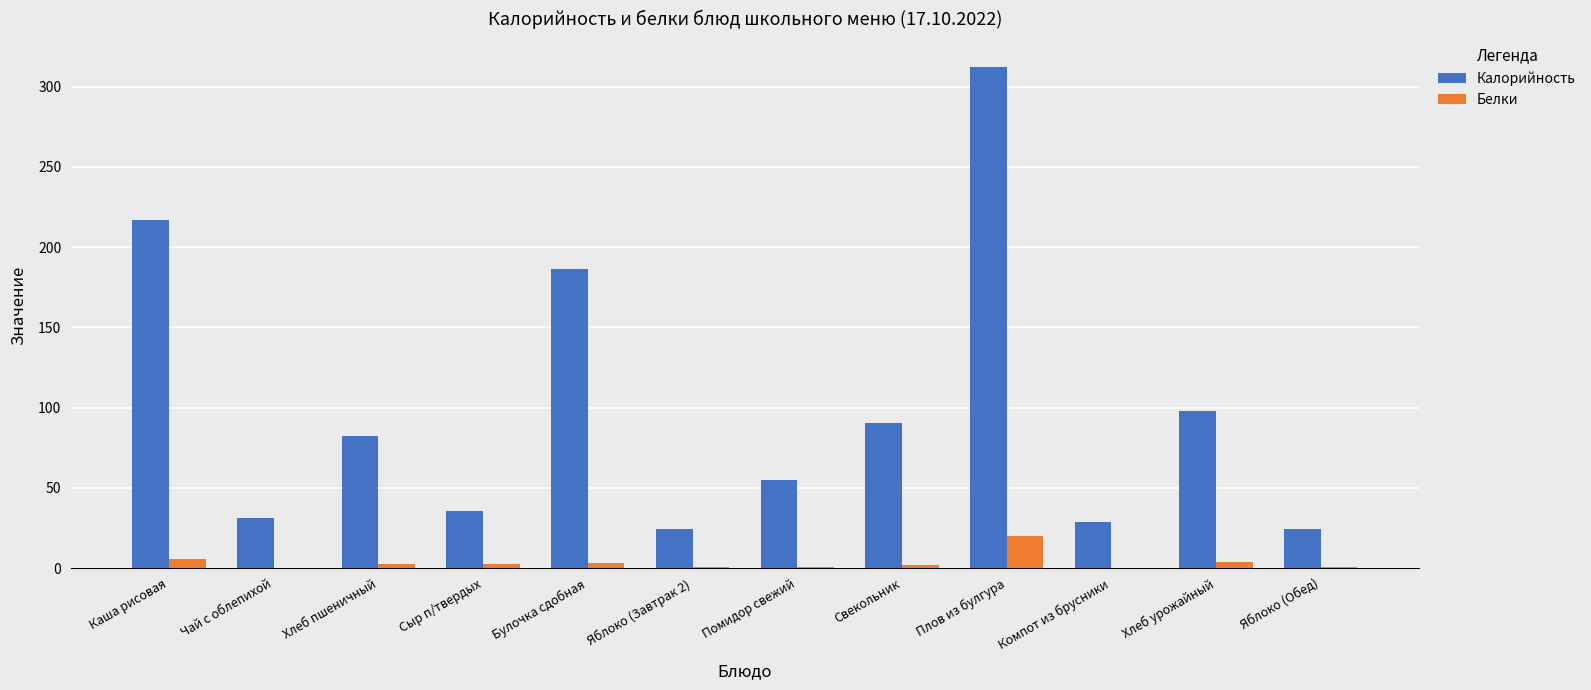

Which series has the largest range (max minus min)?

Калорийность